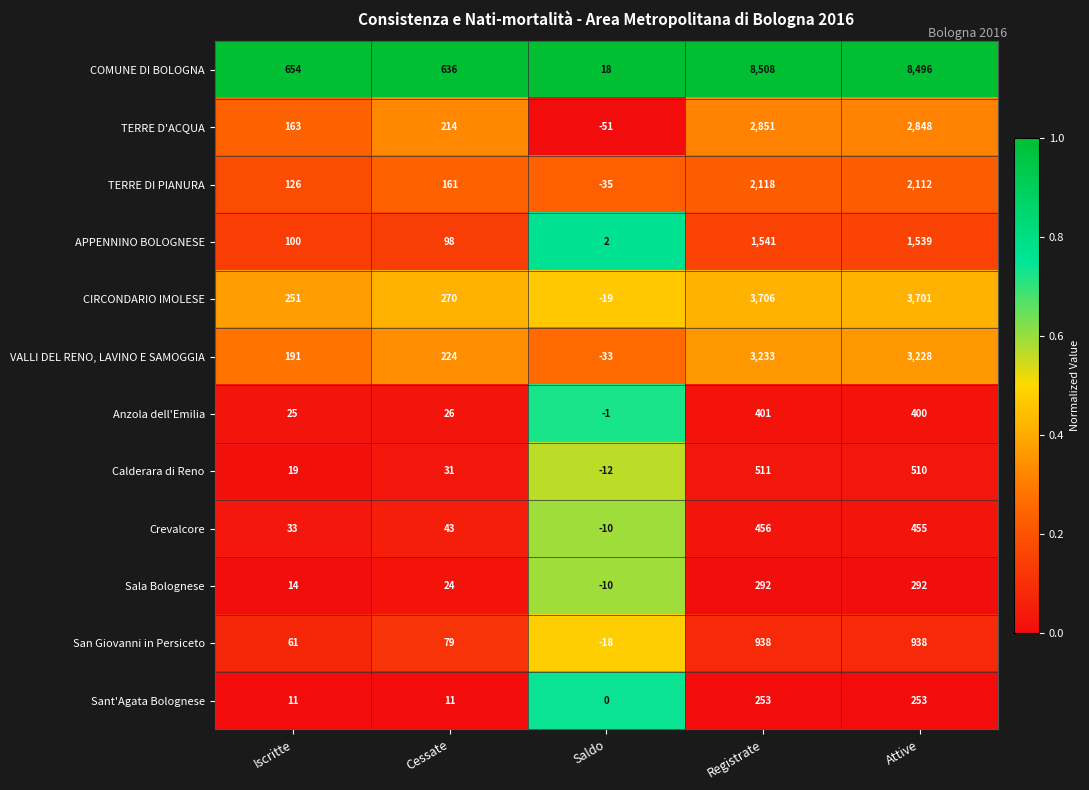

What is the sum of the San Giovanni in Persiceto values at Saldo and Iscritte?

43